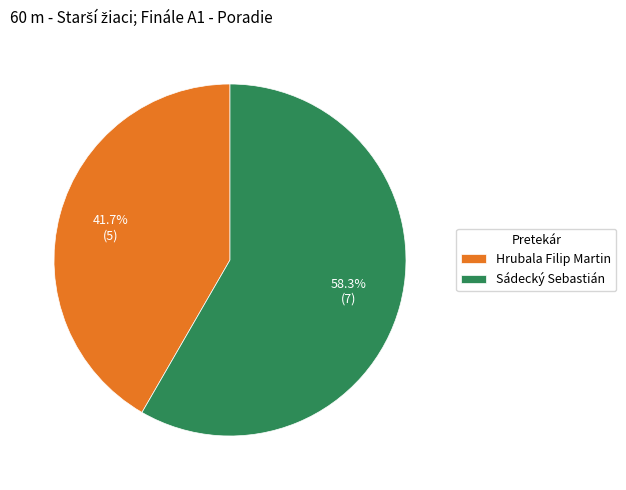

What portion of the pie excludes Hrubala Filip Martin?

58.3%